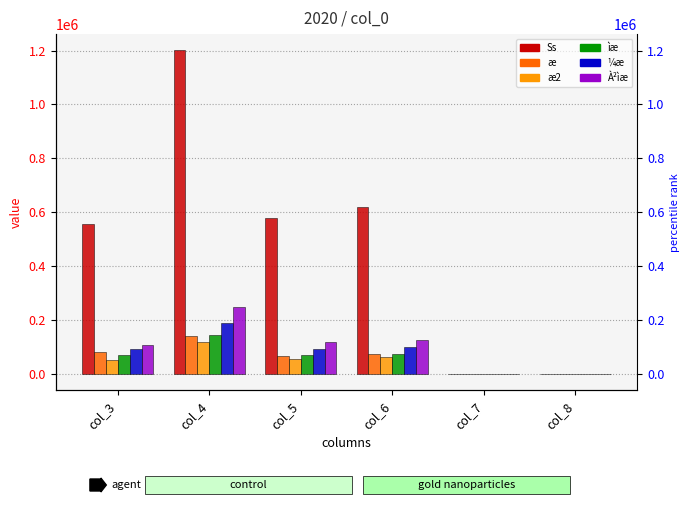

What is the total value across all series at col_6?

1058937